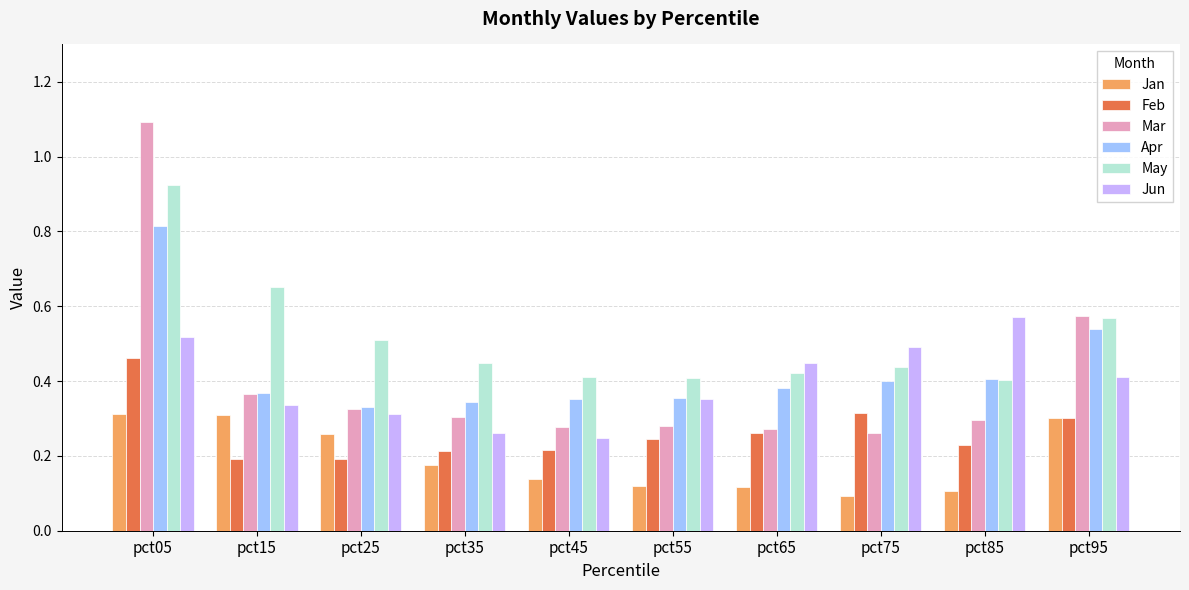

Which series changed the most between pct65 and pct85?

Jun